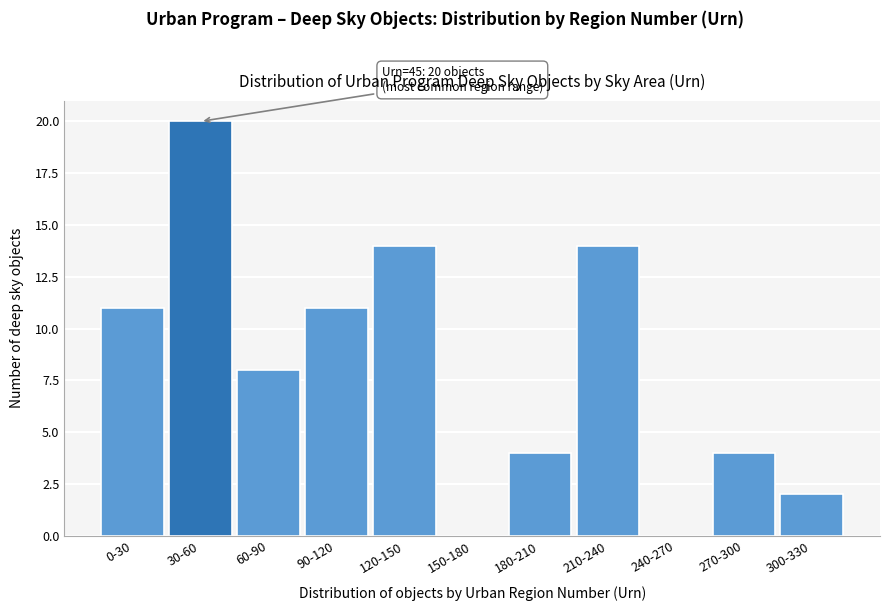

Reading right to left, extract all data points from this chart.

300-330=2	270-300=4	240-270=0	210-240=14	180-210=4	150-180=0	120-150=14	90-120=11	60-90=8	30-60=20	0-30=11